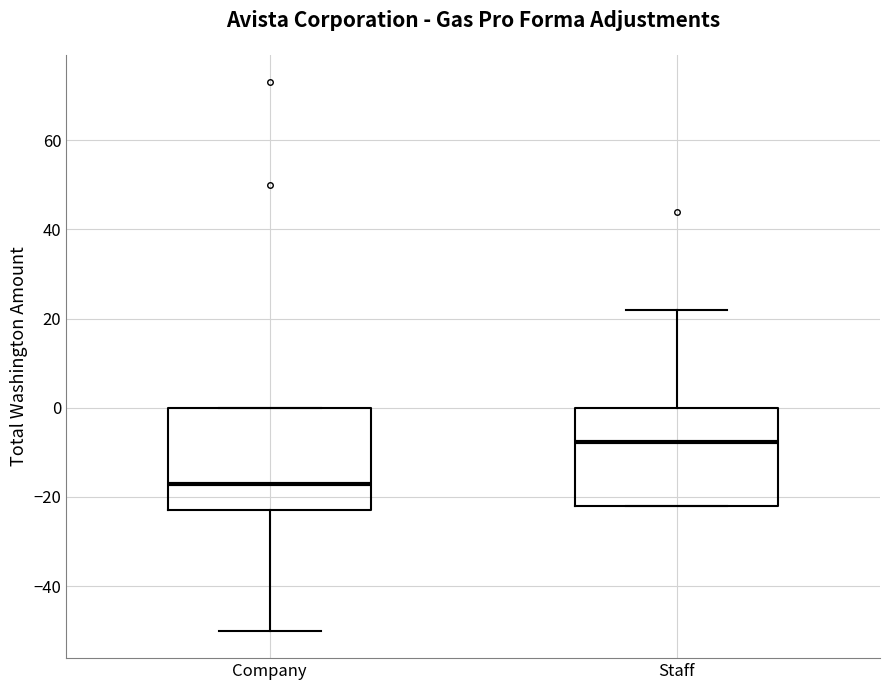

Which box has the highest median line?

Staff